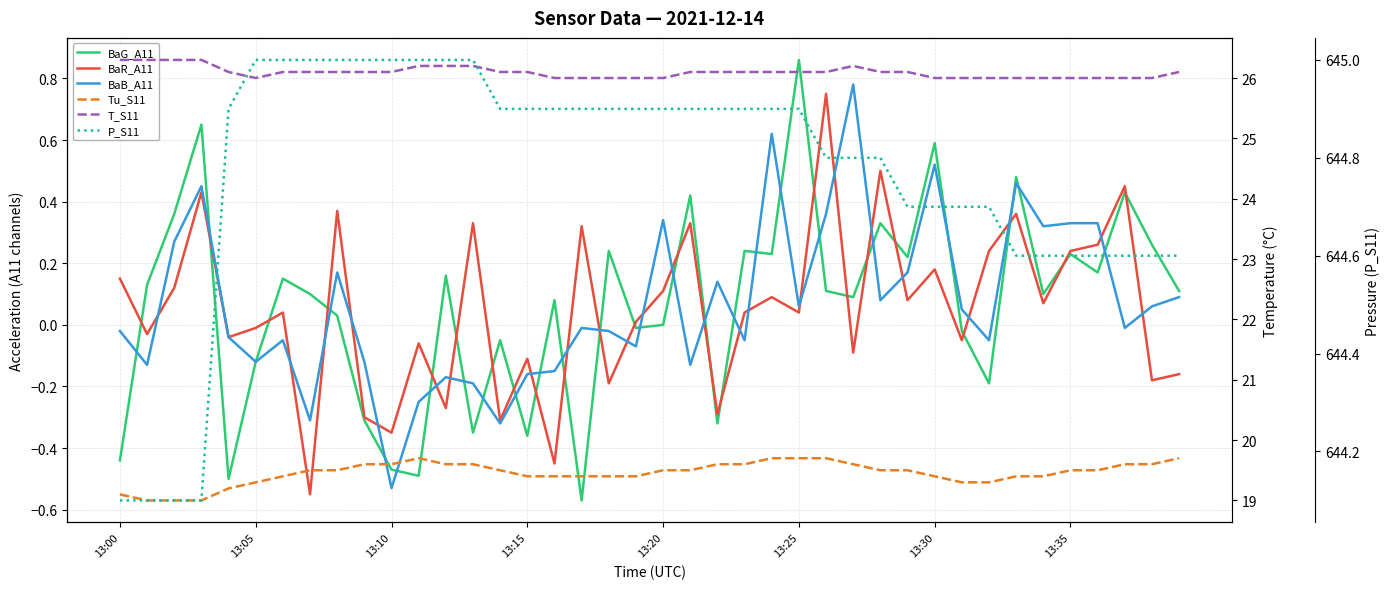

Which has a higher value, 28 or 17?

28